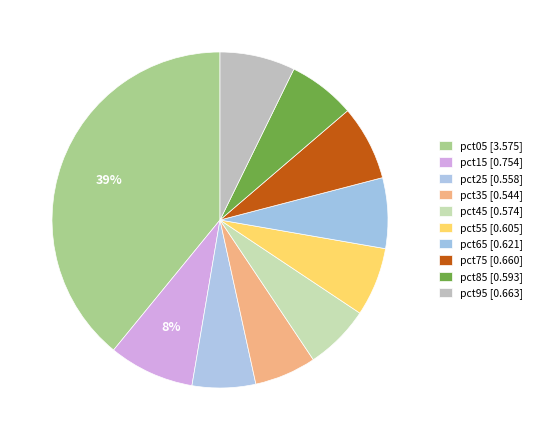

How many segments does this pie chart have?

10